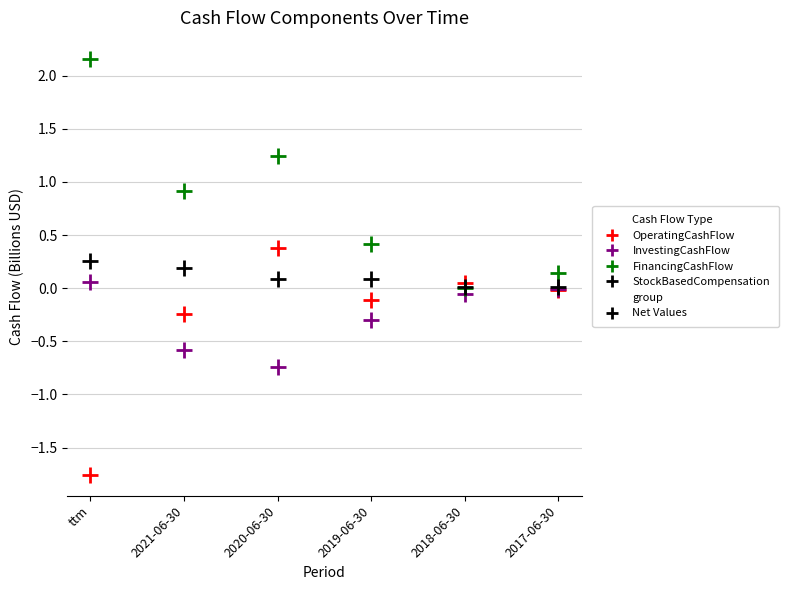

Which series contains the highest Y value?

FinancingCashFlow